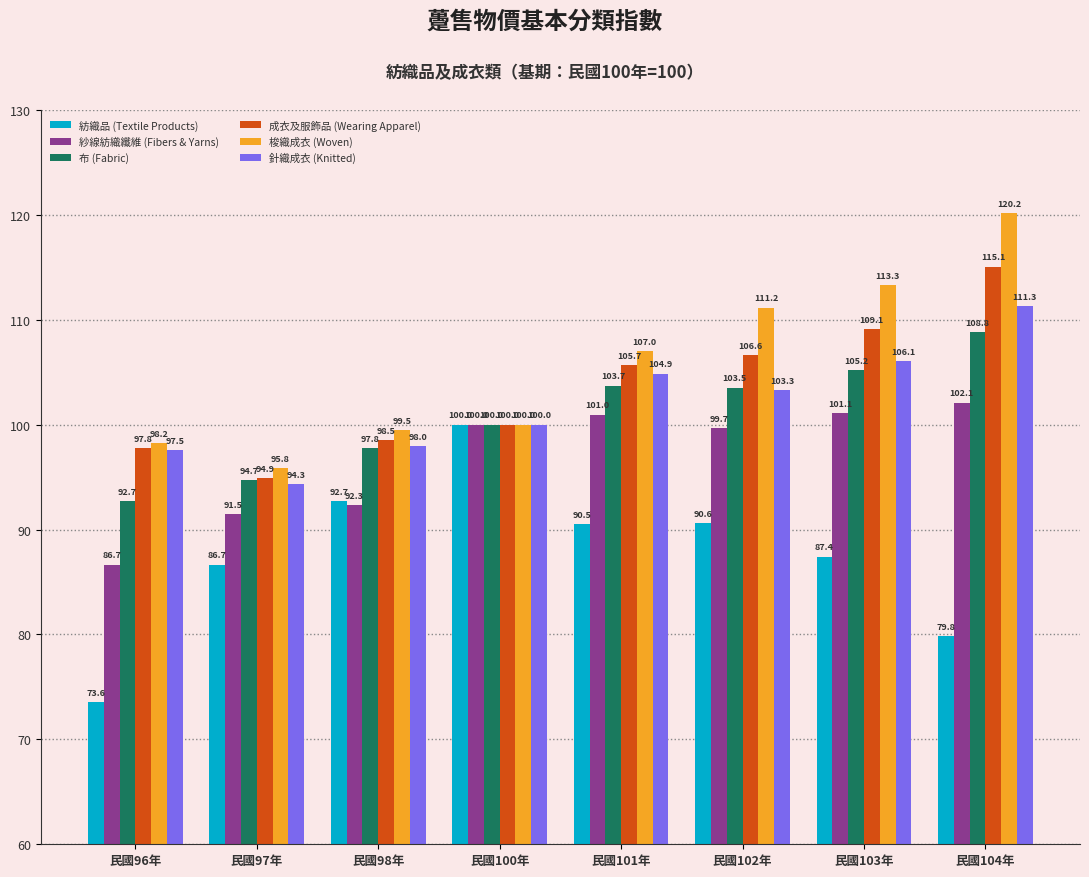

True or false: 針織成衣 (Knitted) has a value of 57.9 at 民國100年.

False